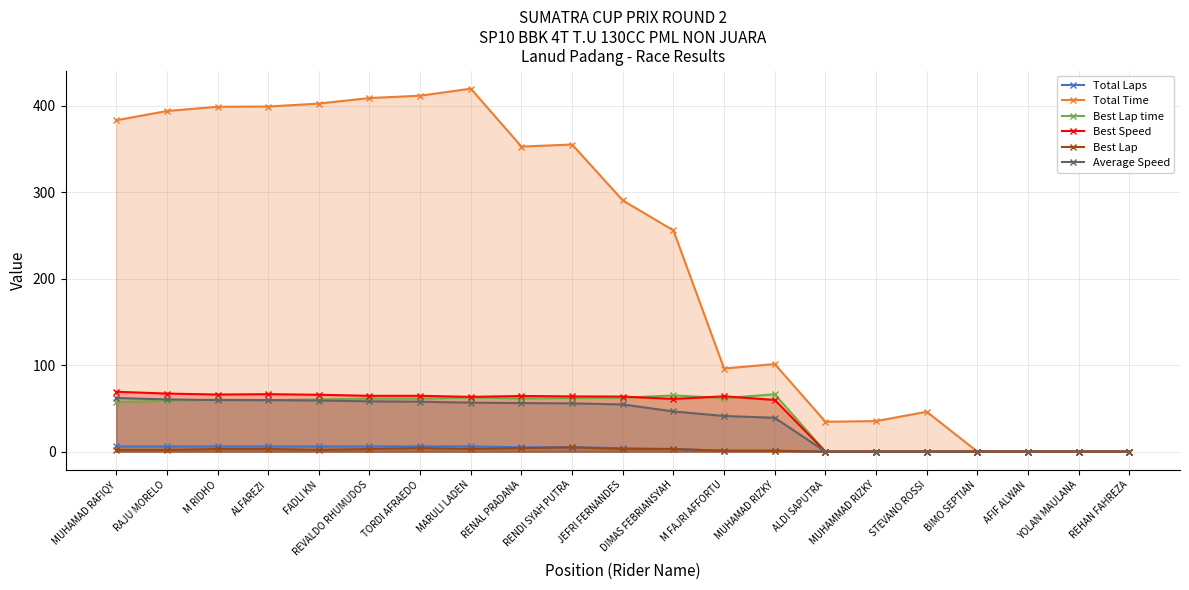

How many lines are shown in the chart?

6